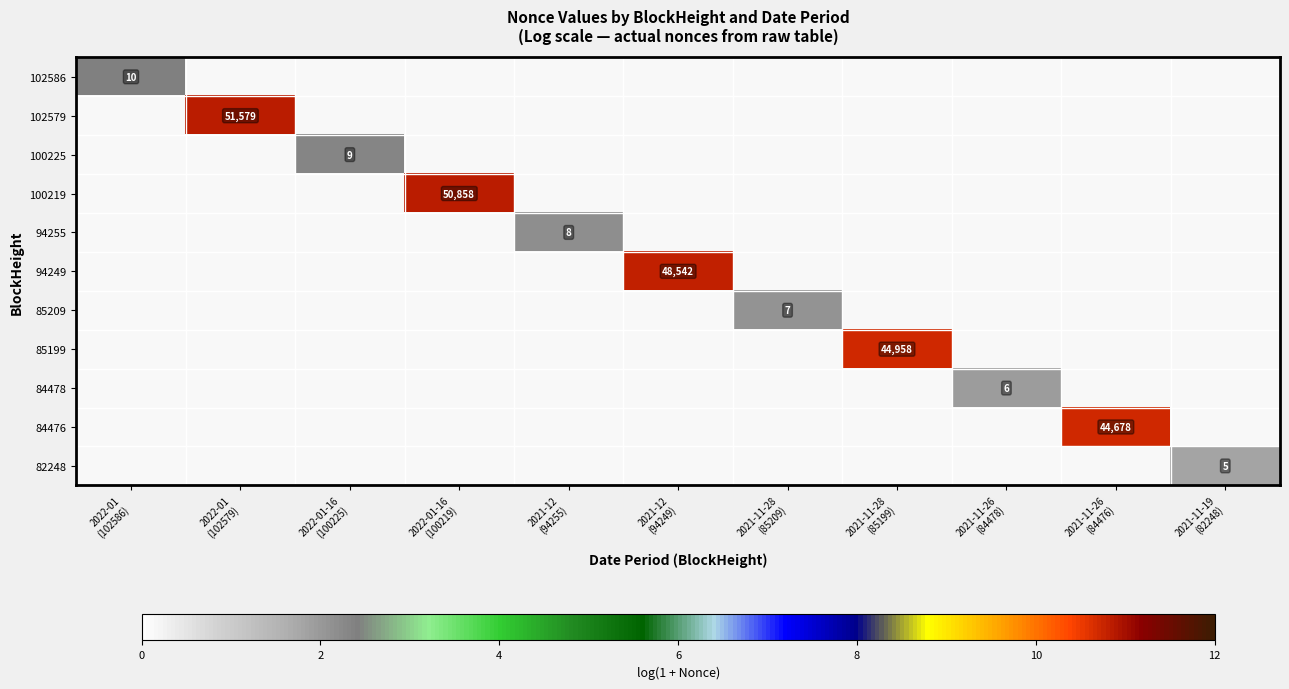

Which category has the lowest value in the 94249 series?

2022-01 (102586)